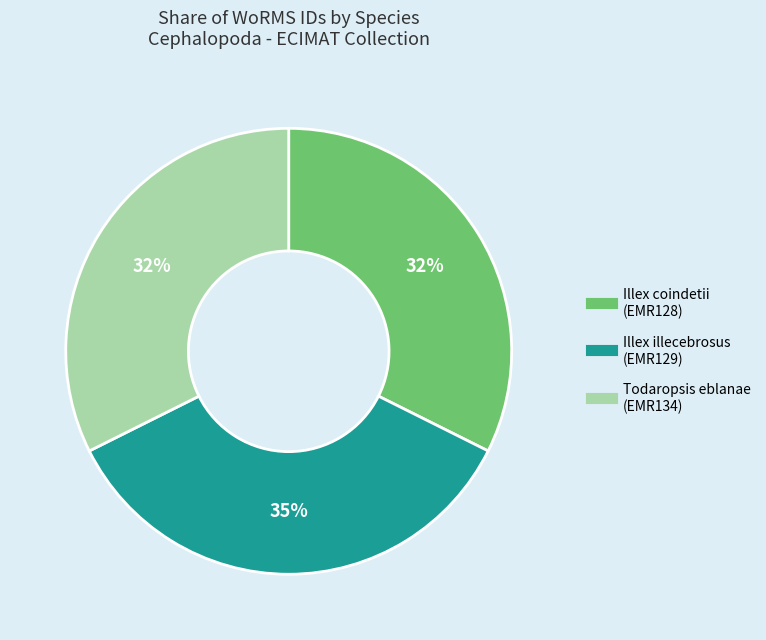

To the nearest percent, what is the difference between the largest and smallest slice percentages?

3%